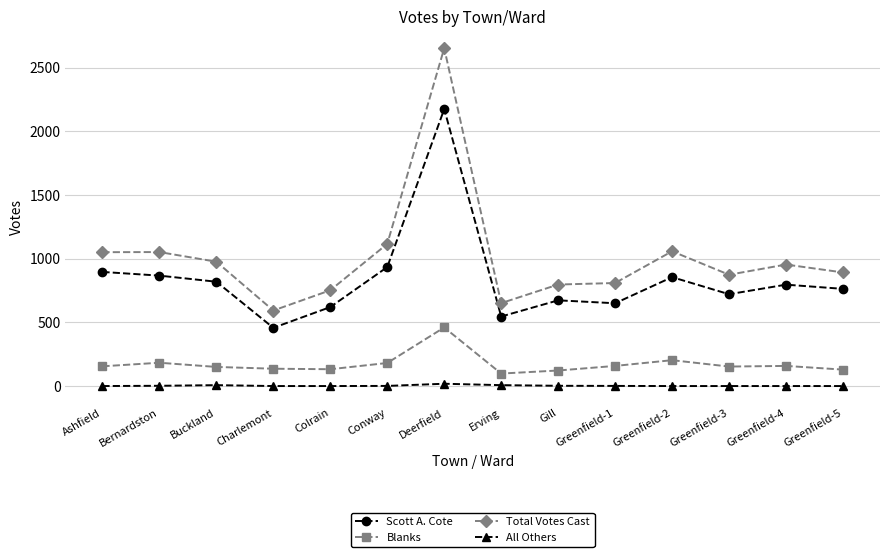

True or false: Blanks and All Others intersect in this chart.

False